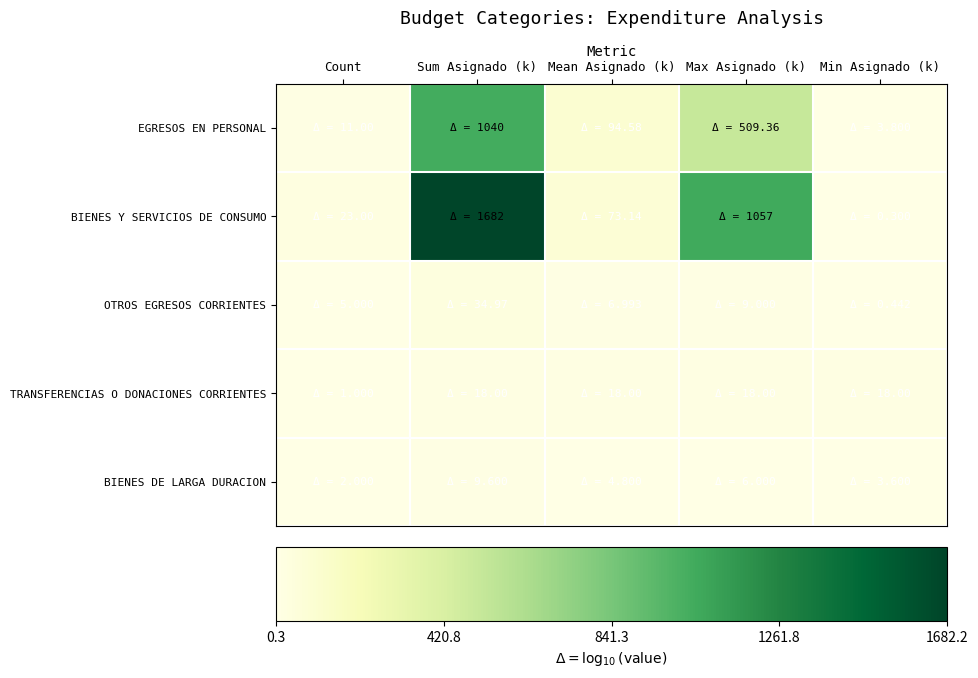

What is the difference between the highest and lowest values at Max Asignado (k)?

1051.2